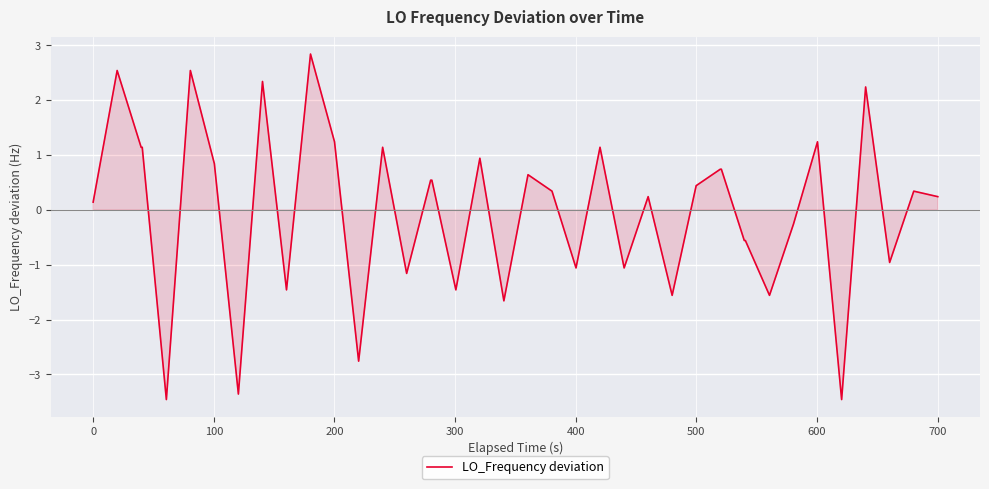

What is the difference between the maximum and minimum values?

6.3